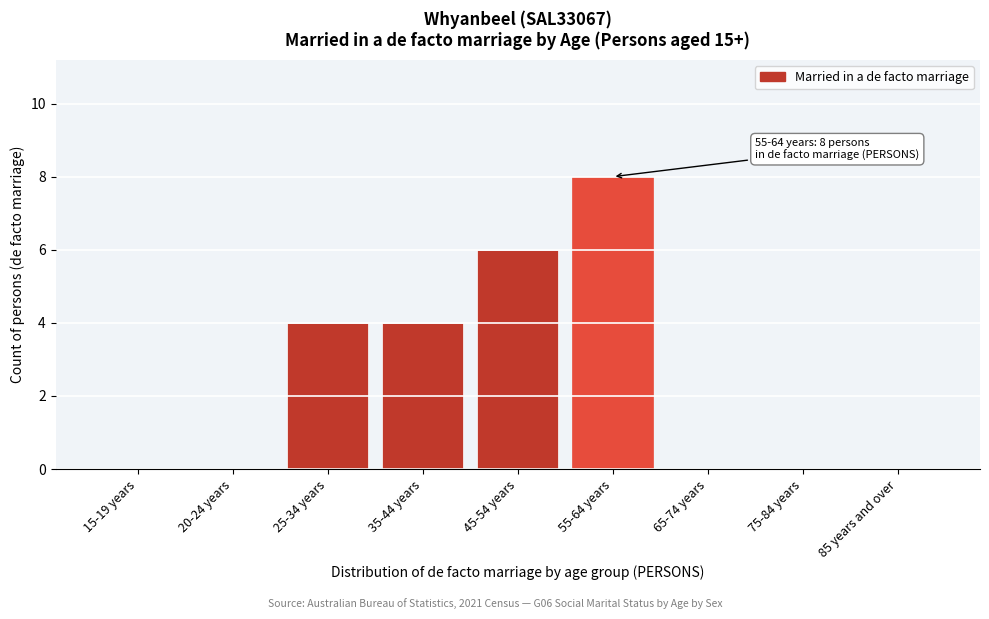

Reading left to right, list all the values displayed in this chart.

15-19 years=0	20-24 years=0	25-34 years=4	35-44 years=4	45-54 years=6	55-64 years=8	65-74 years=0	75-84 years=0	85 years and over=0